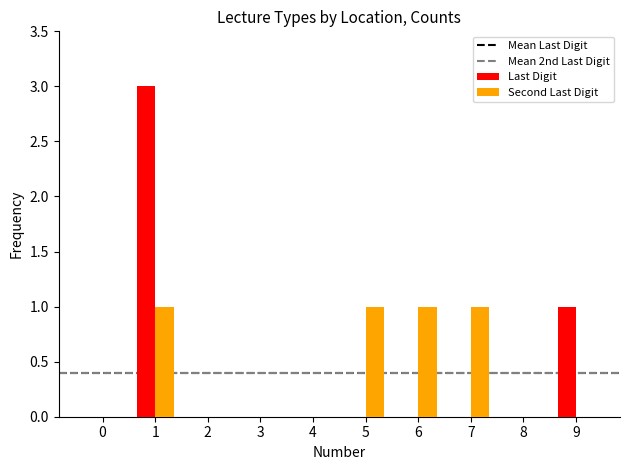

Reading left to right, list all the values displayed in this chart.

Last Digit: 0	3	0	0	0	0	0	0	0	1
Second Last Digit: 0	1	0	0	0	1	1	1	0	0